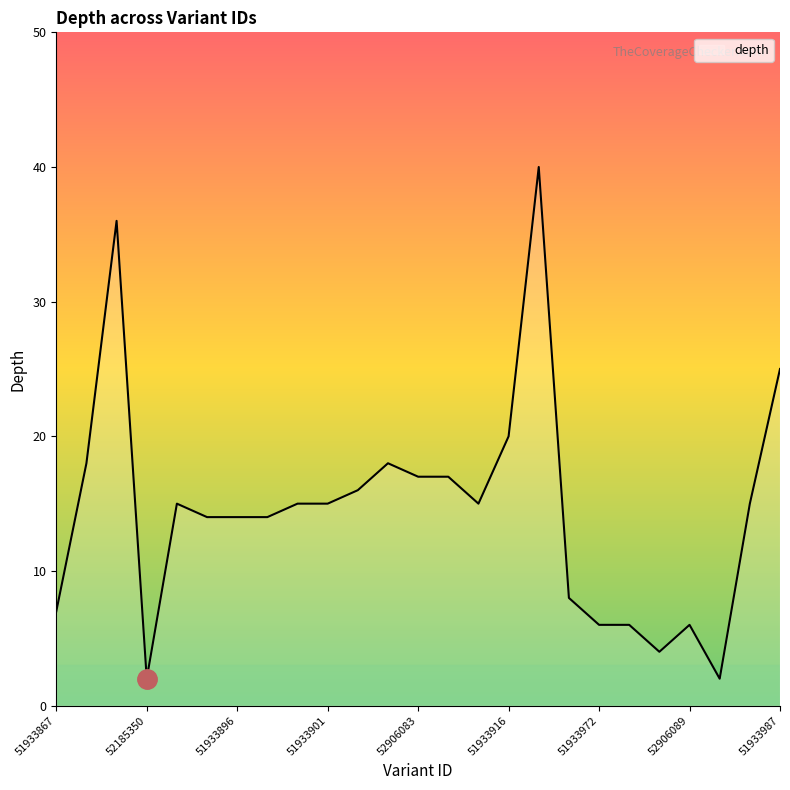

What is the greatest value displayed?

40